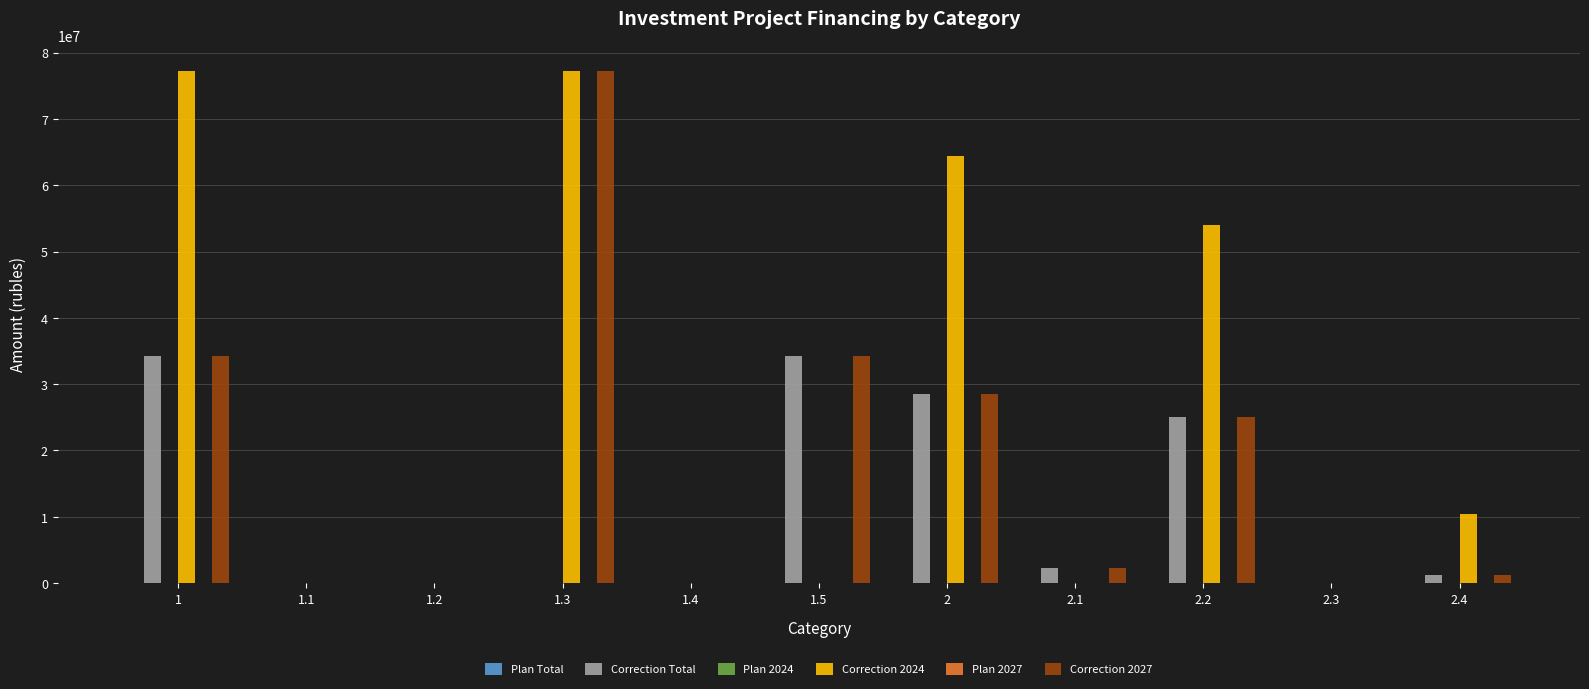

At how many categories does at least one series exceed 3794631?

6